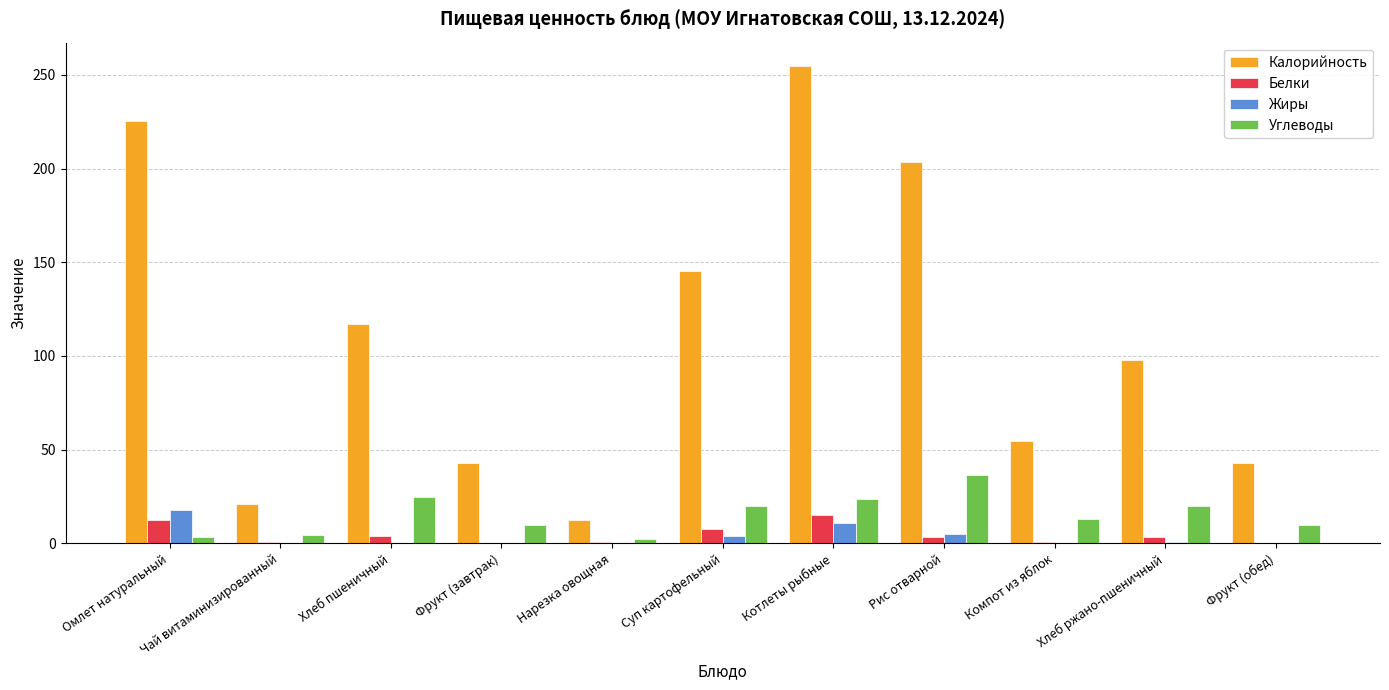

What value does the Калорийность series have at Фрукт (обед)?

43.0